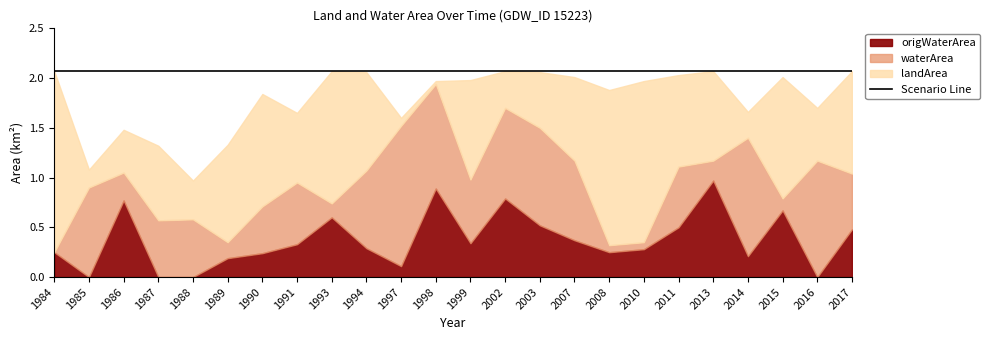

True or false: origWaterArea has a value of 0.1 at 2007.

False